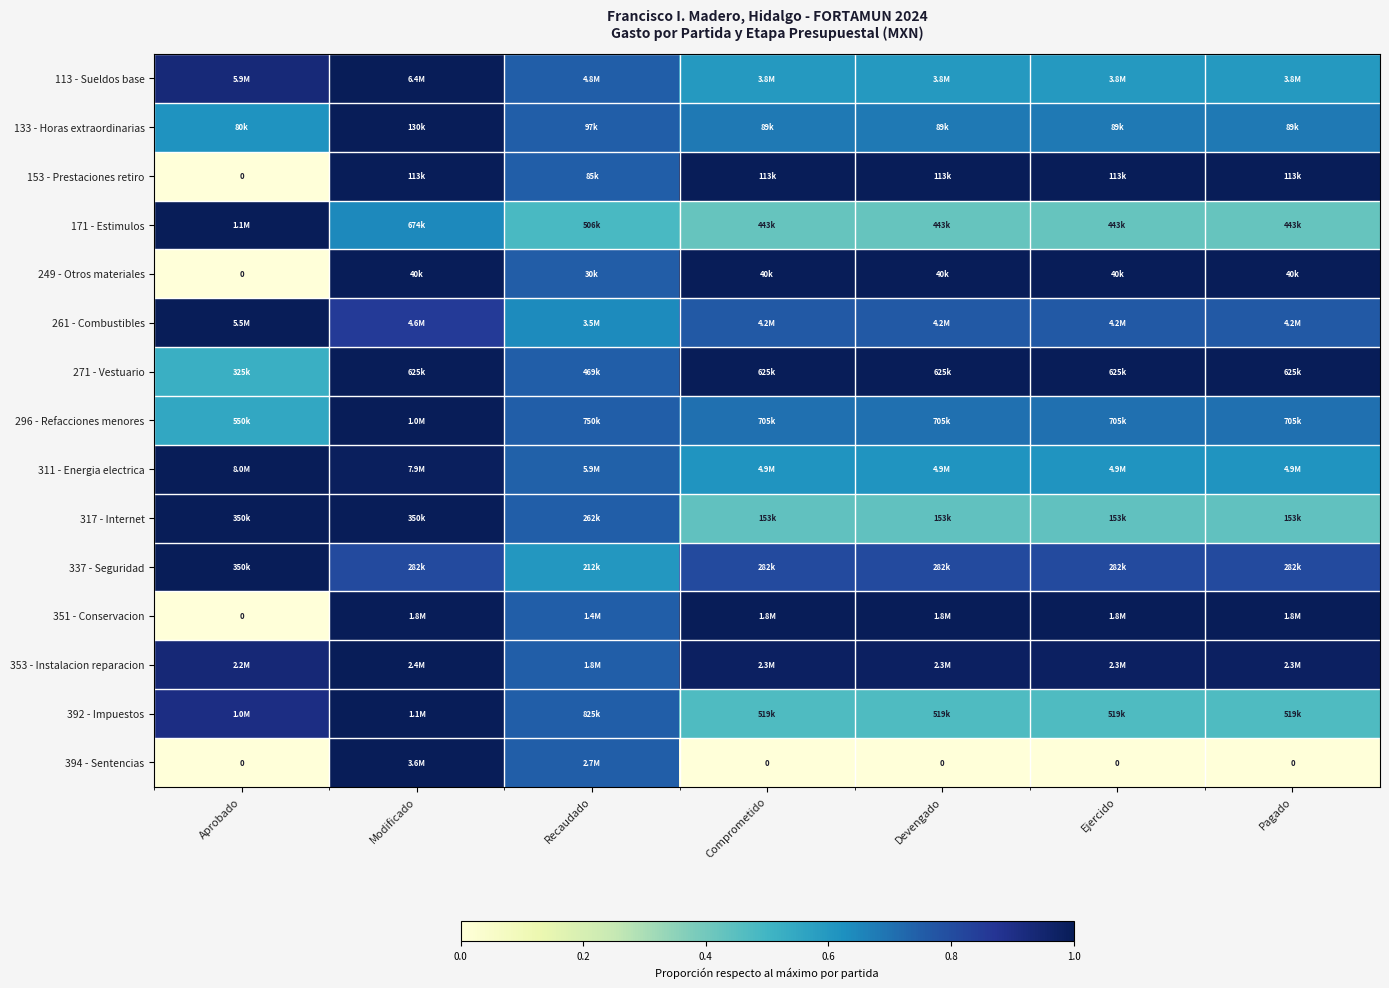

List the labels in order of 113 - Sueldos base value, largest first.

Modificado, Aprobado, Recaudado, Comprometido, Devengado, Ejercido, Pagado